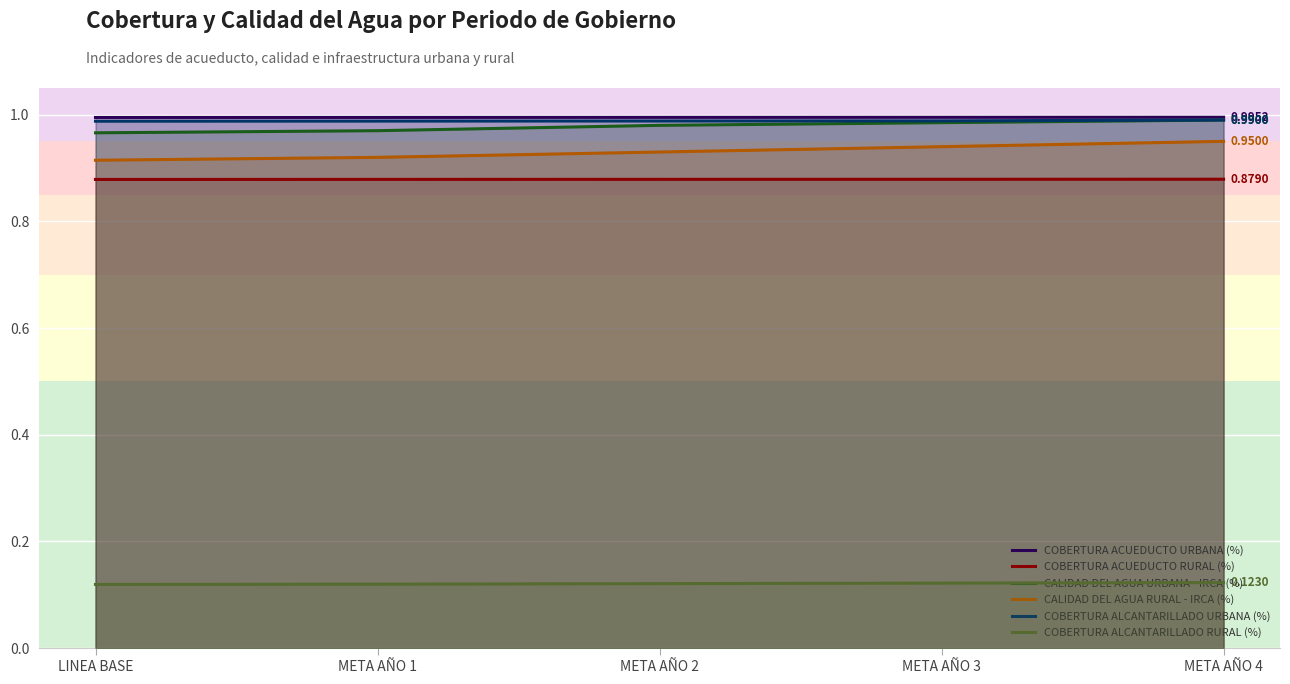

The CALIDAD DEL AGUA URBANA - IRCA (%) series shows 1.0 at META AÑO 2. True or false?

True